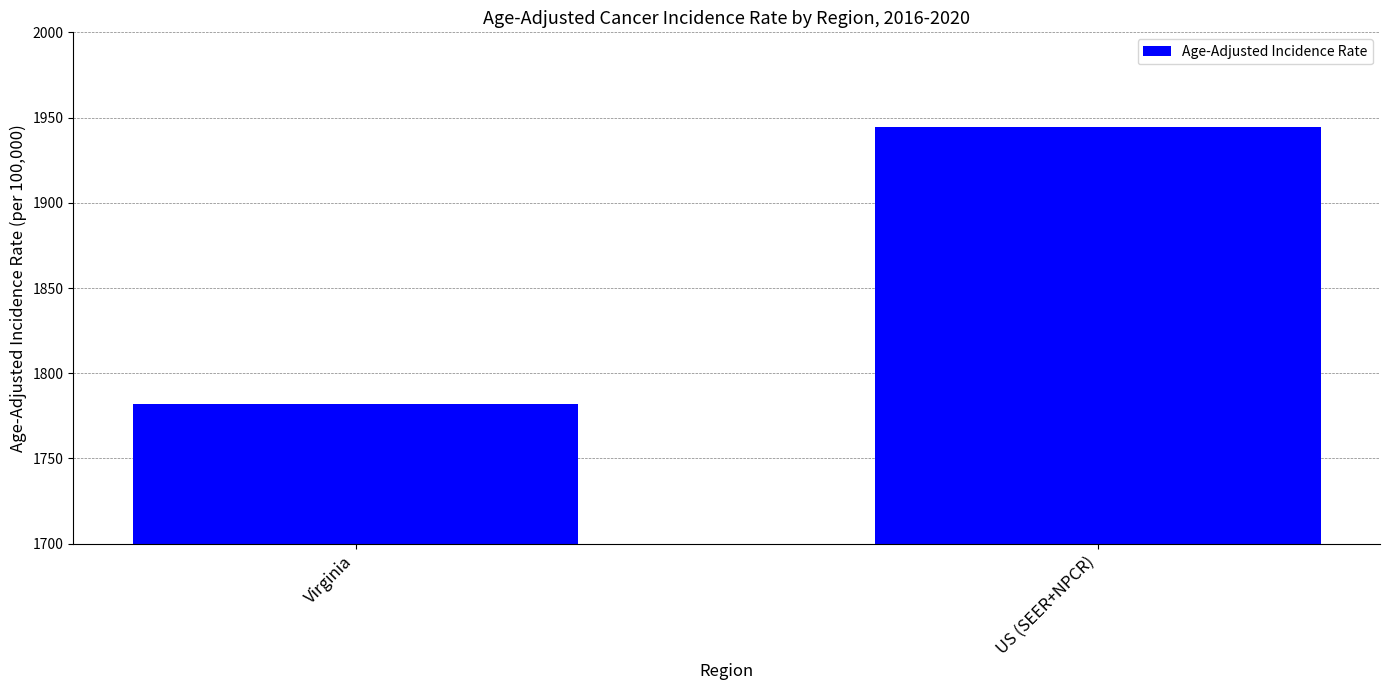

Which label corresponds to the smallest value in the chart?

Virginia